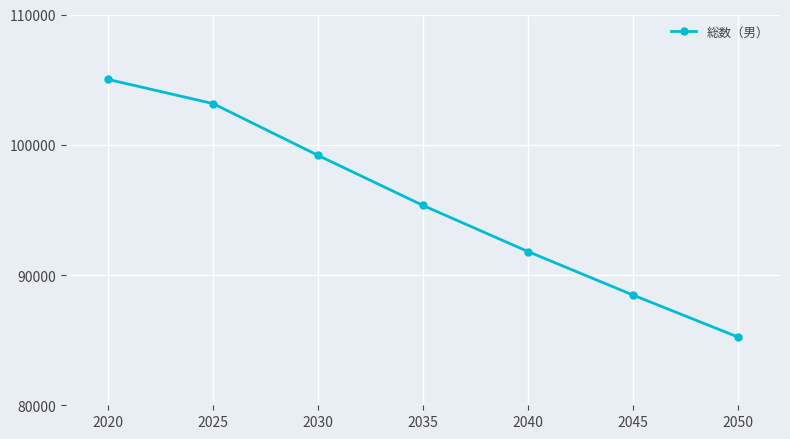

How many lines are shown in the chart?

1